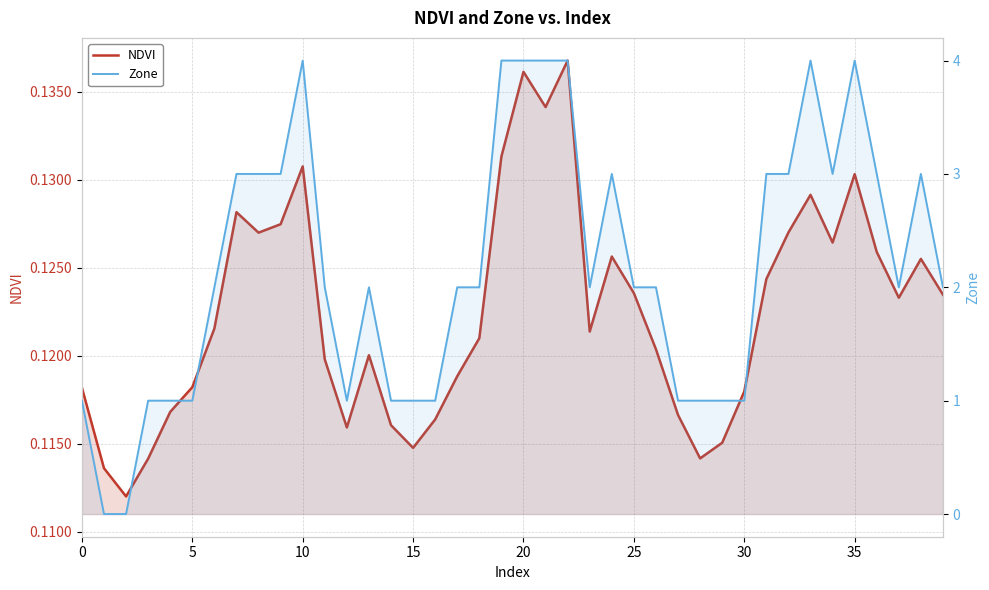

List the series in order of their peak value, highest first.

Zone, NDVI